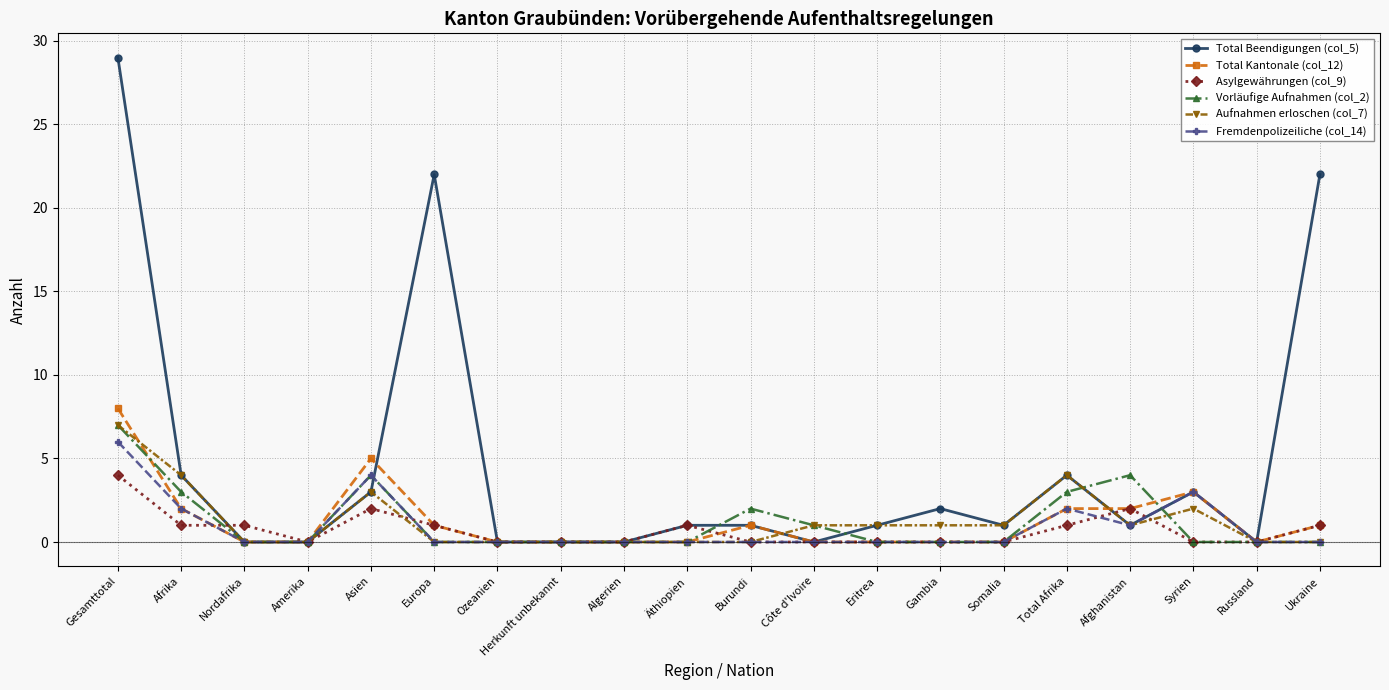

Reading left to right, what are all the values shown in this chart?

Total Beendigungen (col_5): Gesamttotal=29	Afrika=4	Nordafrika=0	Amerika=0	Asien=3	Europa=22	Ozeanien=0	Herkunft unbekannt=0	Algerien=0	Äthiopien=1	Burundi=1	Côte d'Ivoire=0	Eritrea=1	Gambia=2	Somalia=1	Total Afrika=4	Afghanistan=1	Syrien=3	Russland=0	Ukraine=22
Total Kantonale (col_12): Gesamttotal=8	Afrika=2	Nordafrika=0	Amerika=0	Asien=5	Europa=1	Ozeanien=0	Herkunft unbekannt=0	Algerien=0	Äthiopien=0	Burundi=1	Côte d'Ivoire=0	Eritrea=0	Gambia=0	Somalia=0	Total Afrika=2	Afghanistan=2	Syrien=3	Russland=0	Ukraine=1
Asylgewährungen (col_9): Gesamttotal=4	Afrika=1	Nordafrika=1	Amerika=0	Asien=2	Europa=1	Ozeanien=0	Herkunft unbekannt=0	Algerien=0	Äthiopien=1	Burundi=0	Côte d'Ivoire=0	Eritrea=0	Gambia=0	Somalia=0	Total Afrika=1	Afghanistan=2	Syrien=0	Russland=0	Ukraine=1
Vorläufige Aufnahmen (col_2): Gesamttotal=7	Afrika=3	Nordafrika=0	Amerika=0	Asien=4	Europa=0	Ozeanien=0	Herkunft unbekannt=0	Algerien=0	Äthiopien=0	Burundi=2	Côte d'Ivoire=1	Eritrea=0	Gambia=0	Somalia=0	Total Afrika=3	Afghanistan=4	Syrien=0	Russland=0	Ukraine=0
Aufnahmen erloschen (col_7): Gesamttotal=7	Afrika=4	Nordafrika=0	Amerika=0	Asien=3	Europa=0	Ozeanien=0	Herkunft unbekannt=0	Algerien=0	Äthiopien=0	Burundi=0	Côte d'Ivoire=1	Eritrea=1	Gambia=1	Somalia=1	Total Afrika=4	Afghanistan=1	Syrien=2	Russland=0	Ukraine=0
Fremdenpolizeiliche (col_14): Gesamttotal=6	Afrika=2	Nordafrika=0	Amerika=0	Asien=4	Europa=0	Ozeanien=0	Herkunft unbekannt=0	Algerien=0	Äthiopien=0	Burundi=0	Côte d'Ivoire=0	Eritrea=0	Gambia=0	Somalia=0	Total Afrika=2	Afghanistan=1	Syrien=3	Russland=0	Ukraine=0